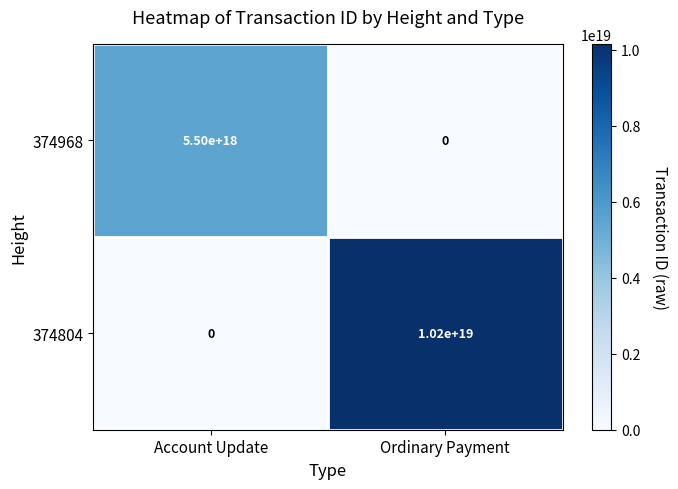

Rank the series by their average value, from lowest to highest.

374968, 374804